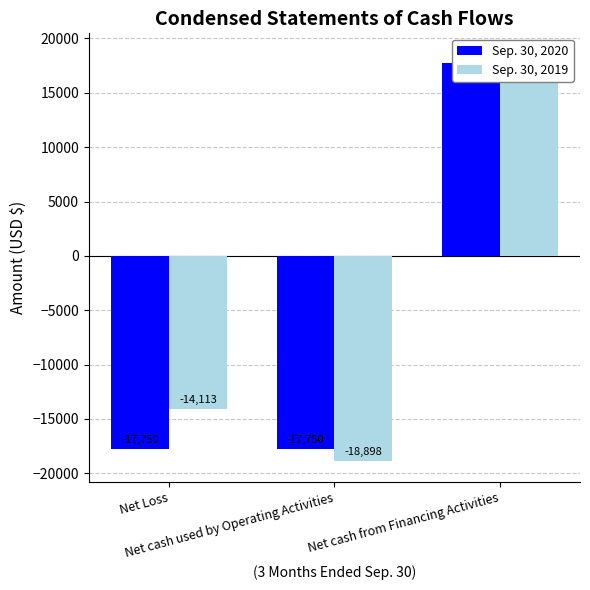

The Sep. 30, 2020 series shows -9286 at Net cash used by Operating Activities. True or false?

False